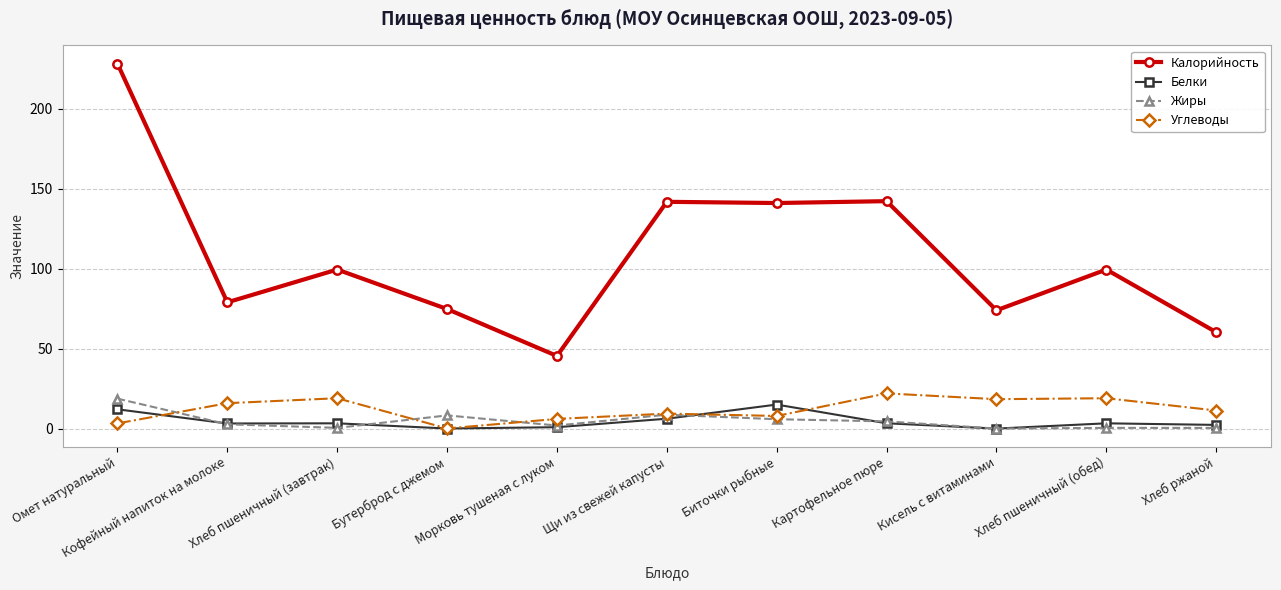

At how many categories does at least one series exceed 134?

4